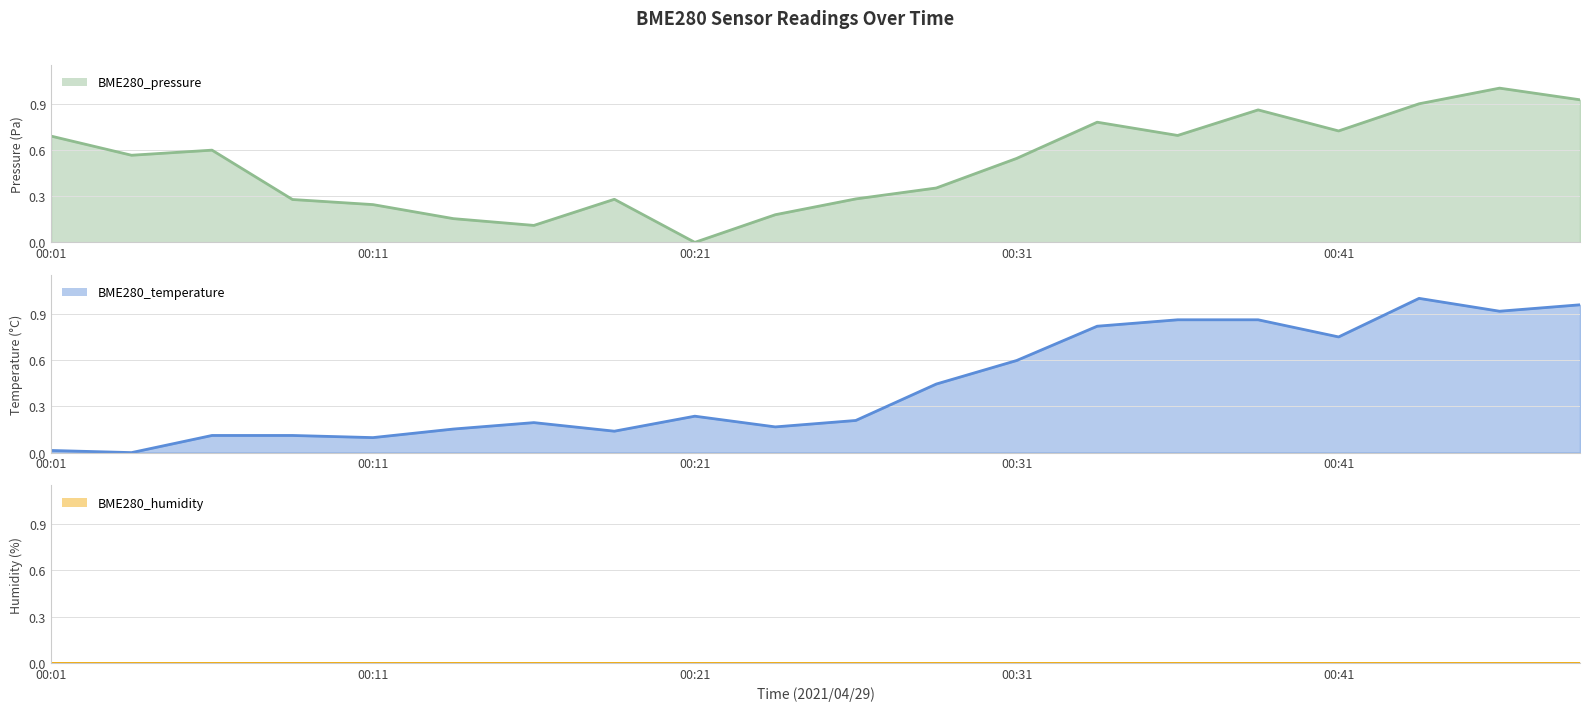

What are all the series names shown in the legend?

BME280_pressure line, BME280_temperature line, BME280_humidity line